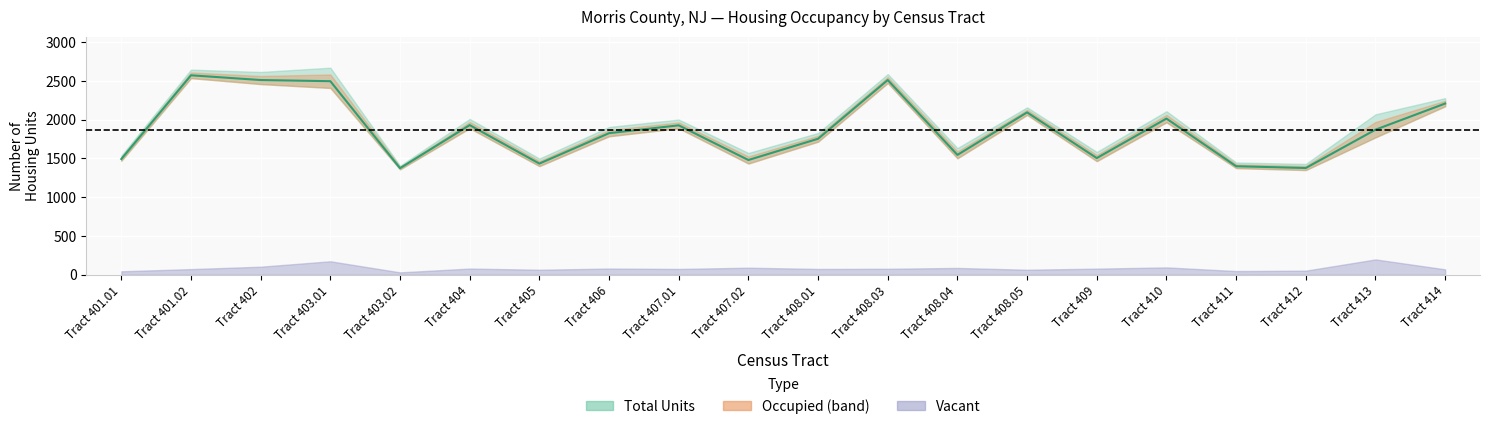

Read the value at Tract 402, to the nearest 50.

2500